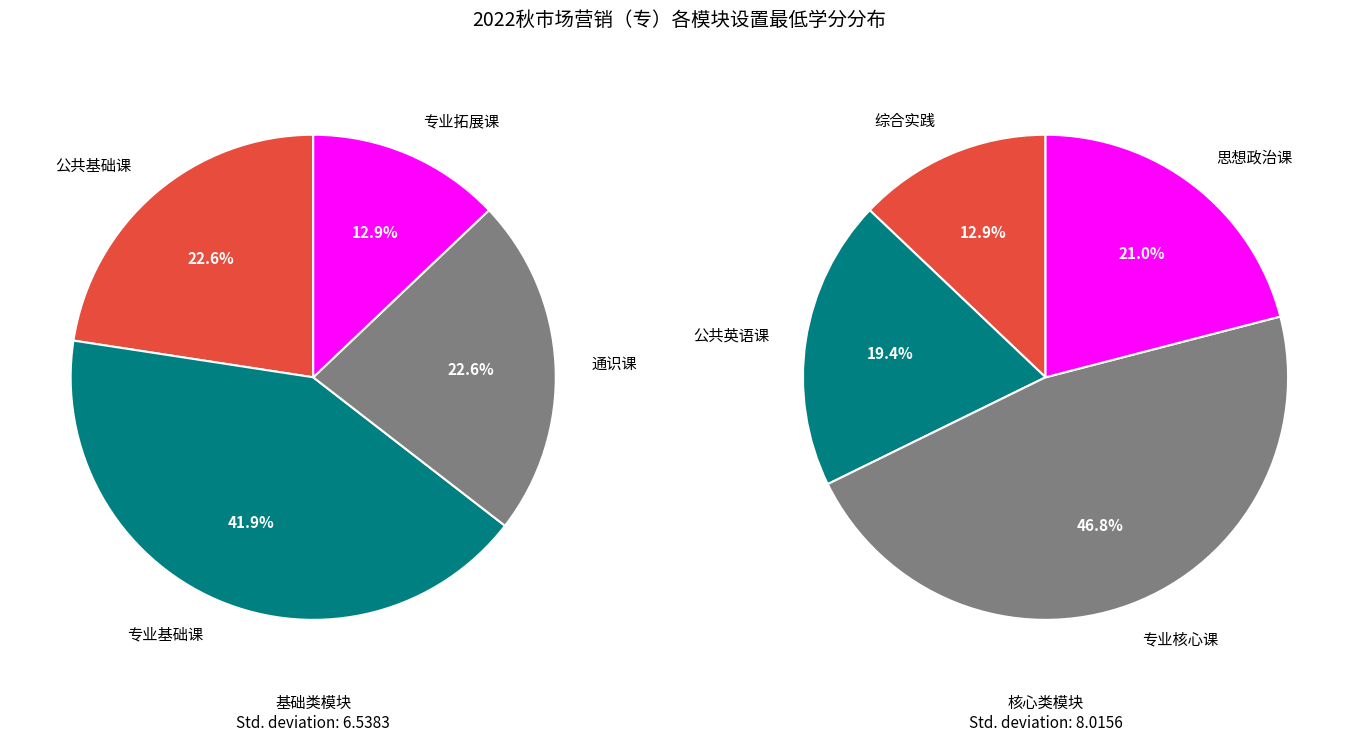

How many slices are in this pie chart?

8